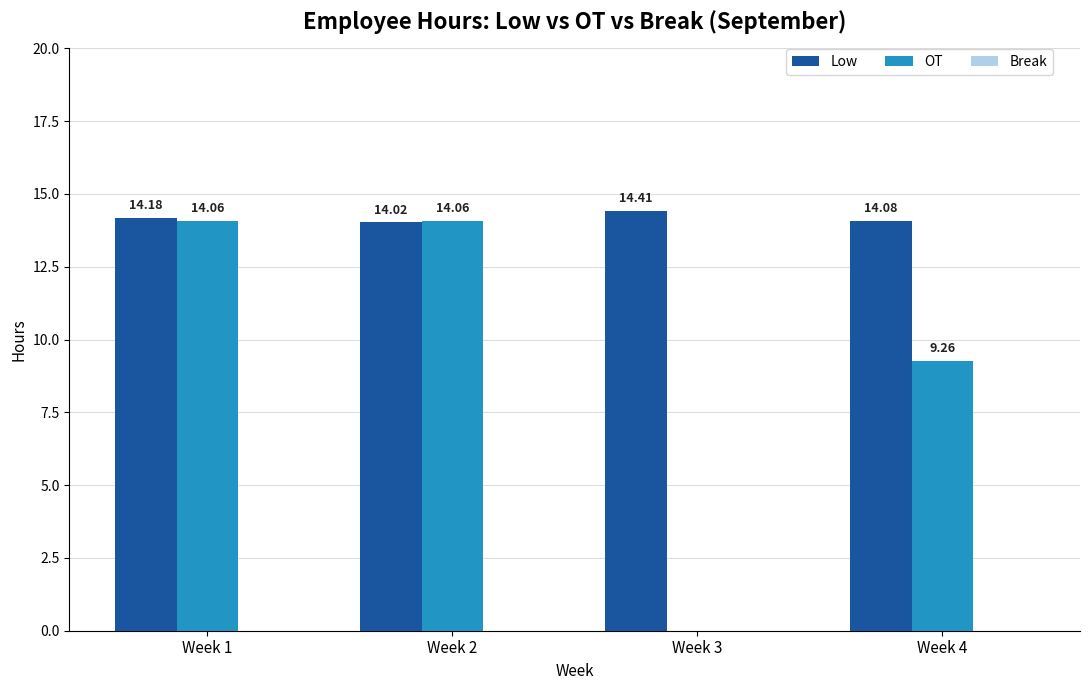

What is the greatest value displayed?

14.4